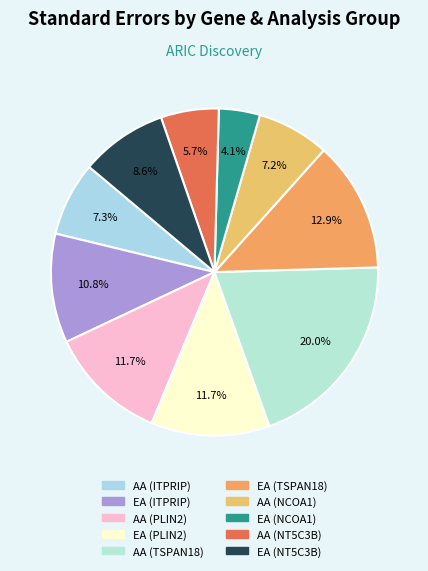

How many segments does this pie chart have?

10